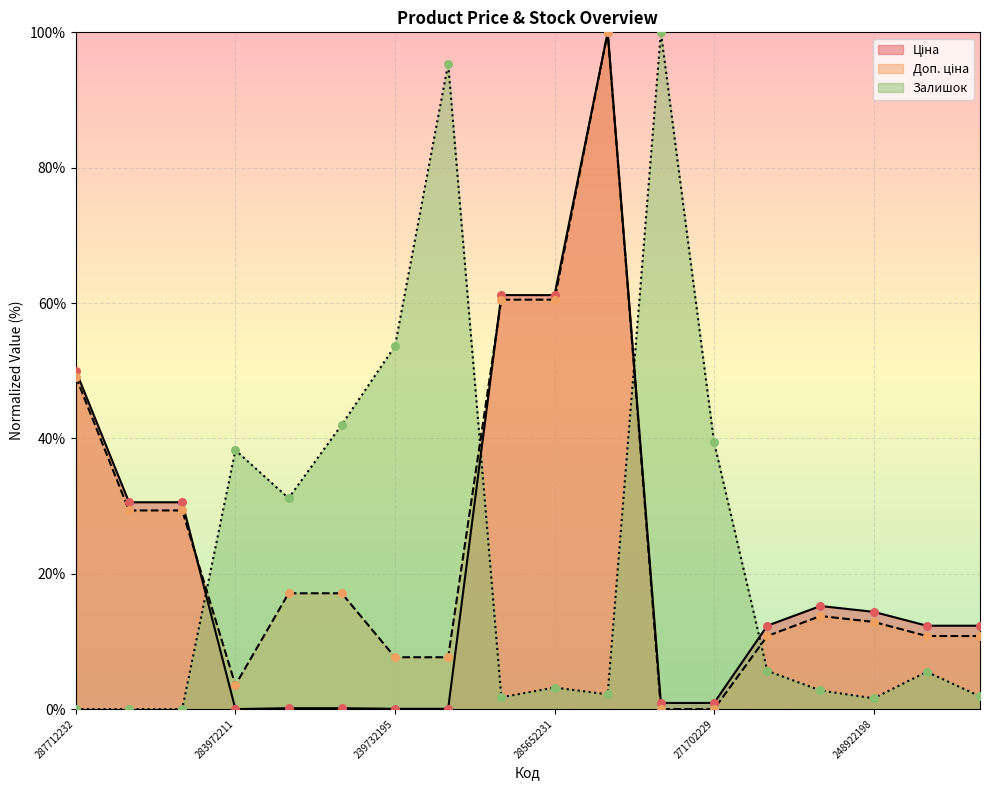

Which series has the largest total across all categories?

Доп. ціна